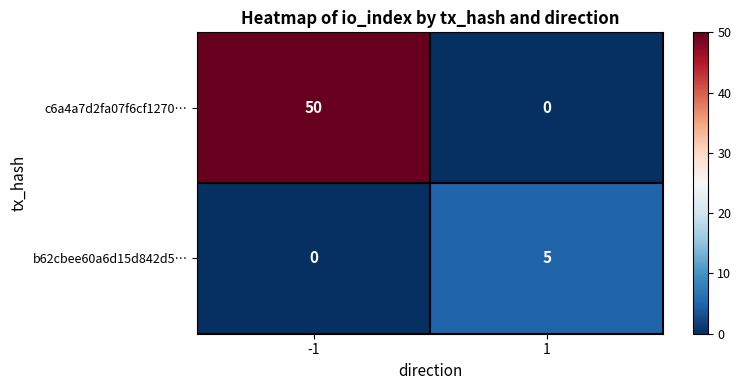

What is the greatest value displayed?

50